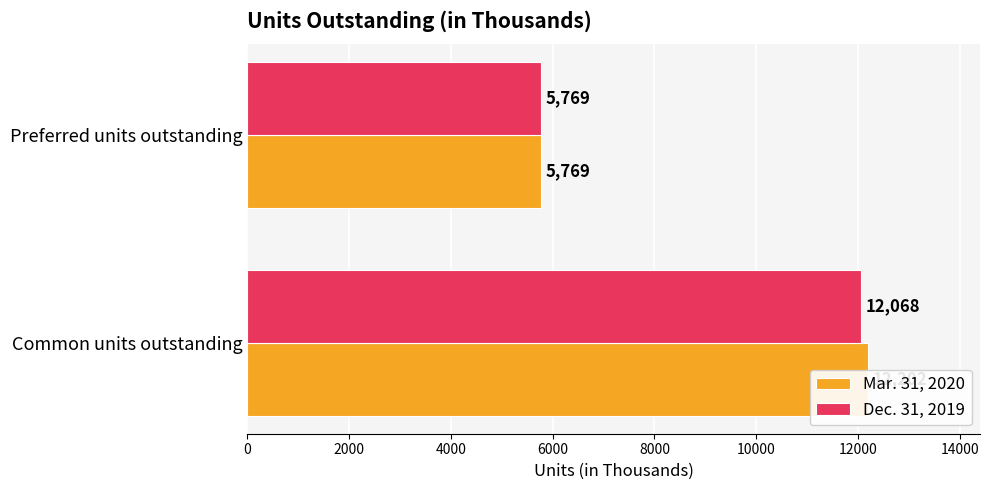

How many values in the Mar. 31, 2020 series are below 12202?

1